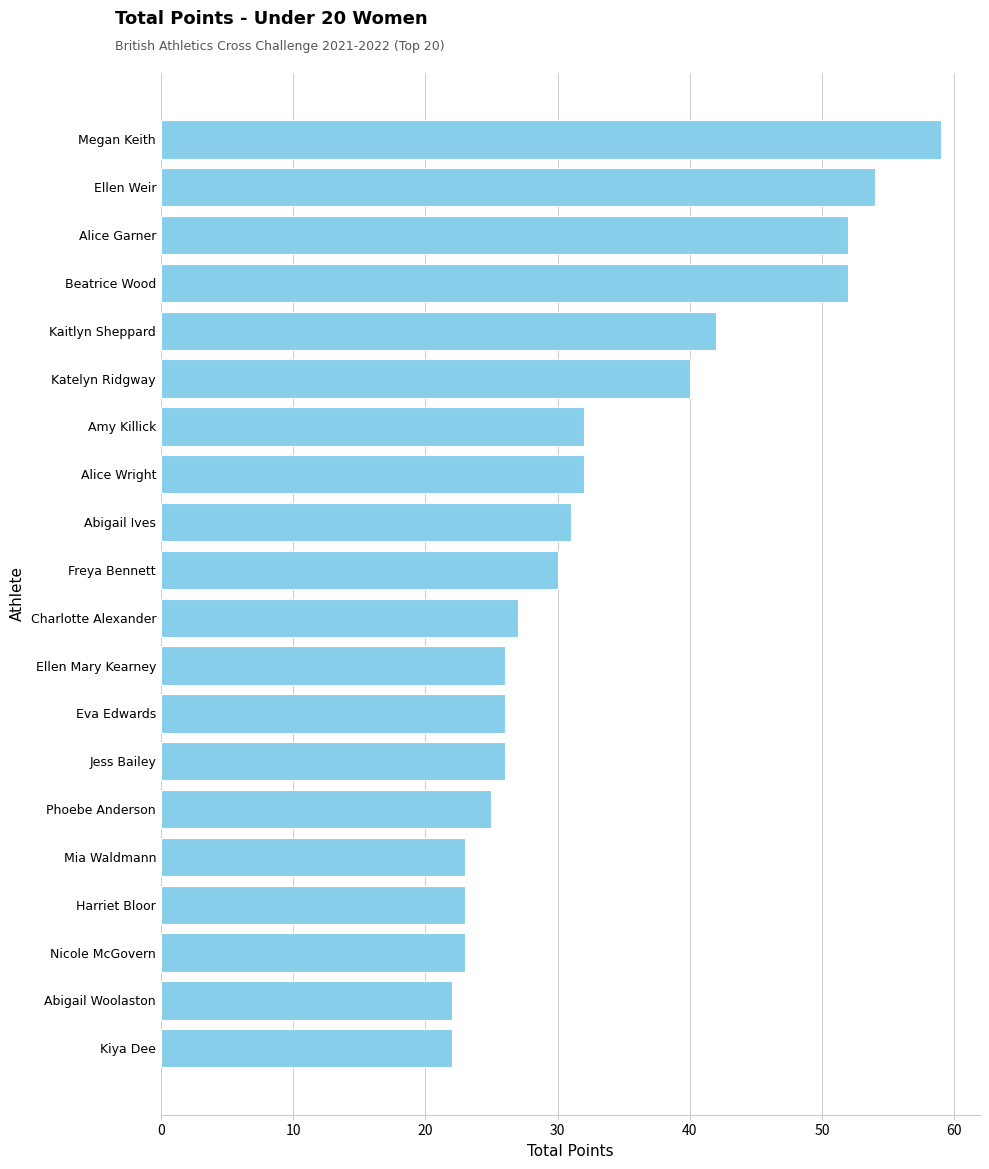

Are the bars horizontal?

Yes